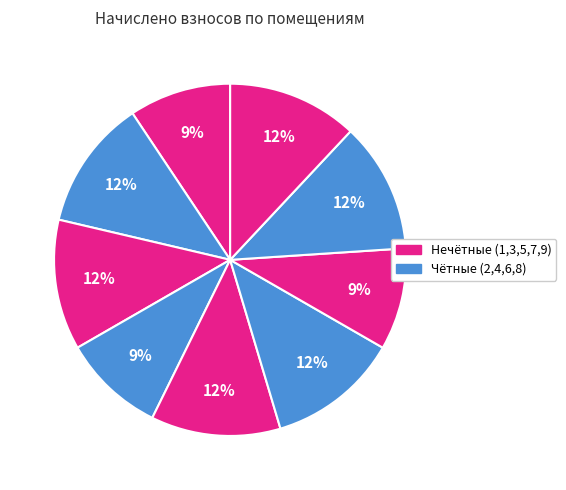

How many segments does this pie chart have?

9